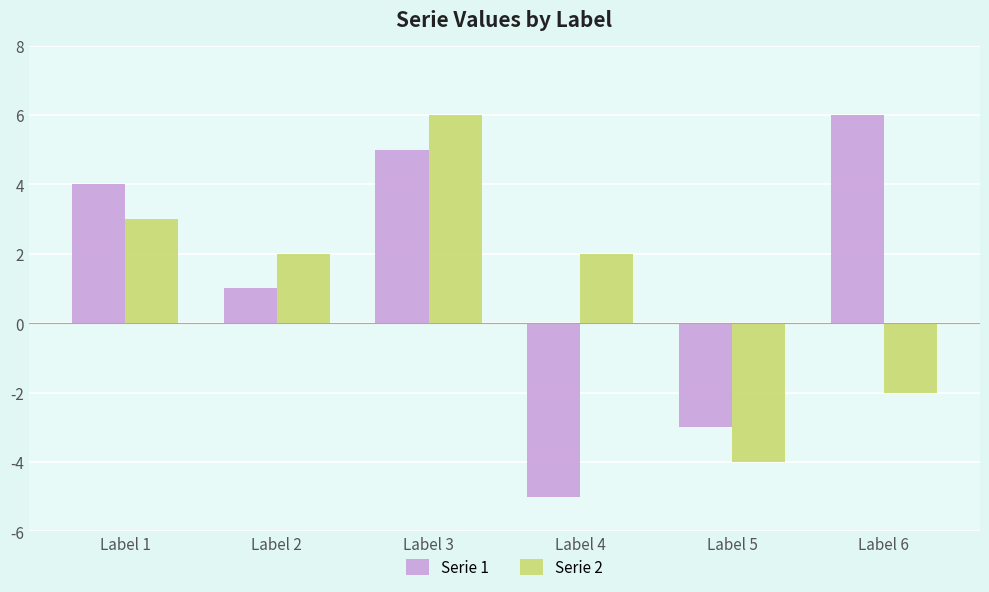

Which series has the largest total across all categories?

Serie 1